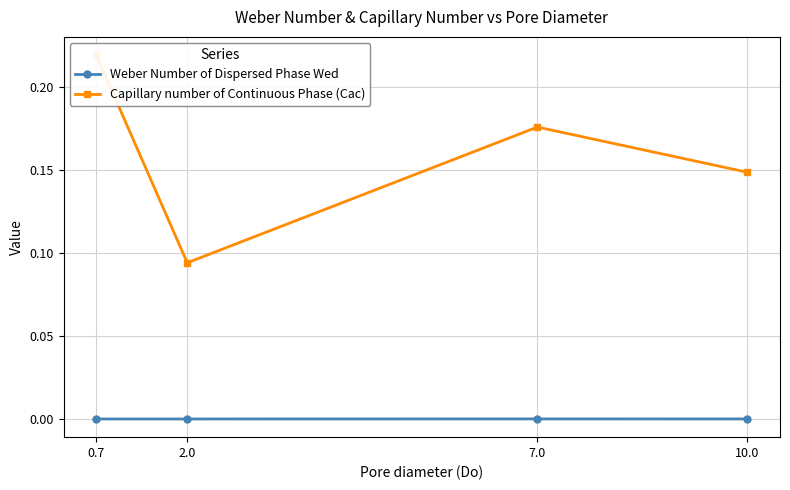

How many distinct data groups are displayed?

2